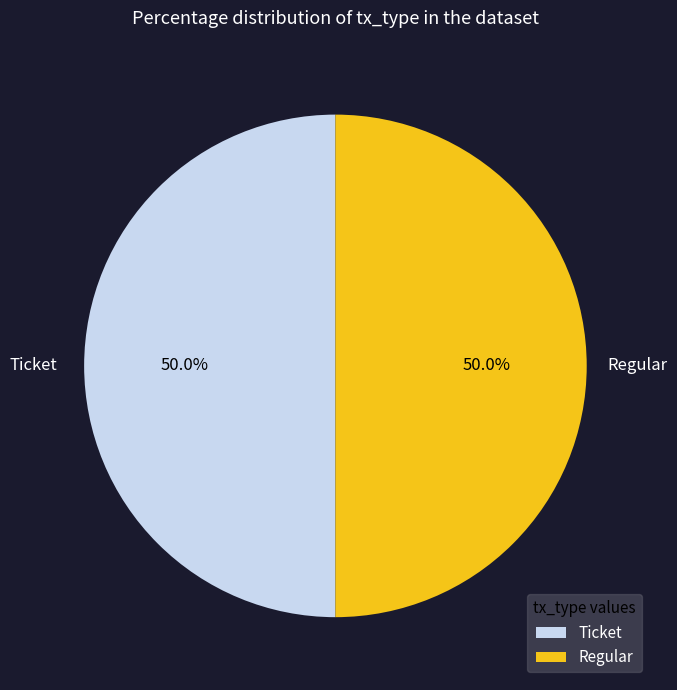

To the nearest percent, what percentage of the pie is Regular?

50%